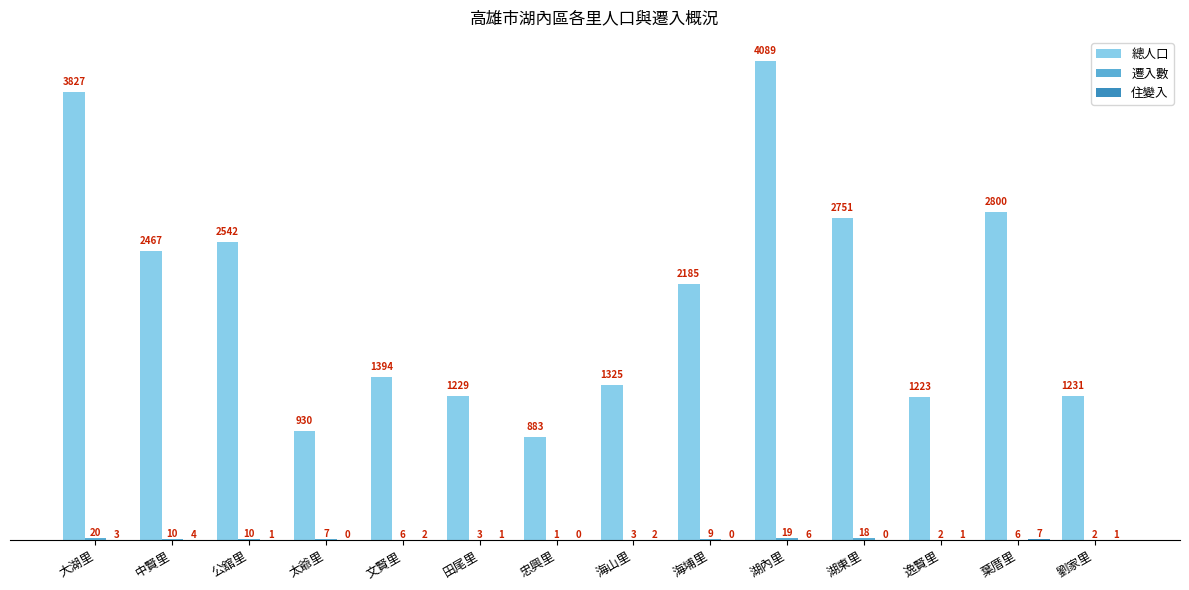

What is the greatest value displayed?

4089